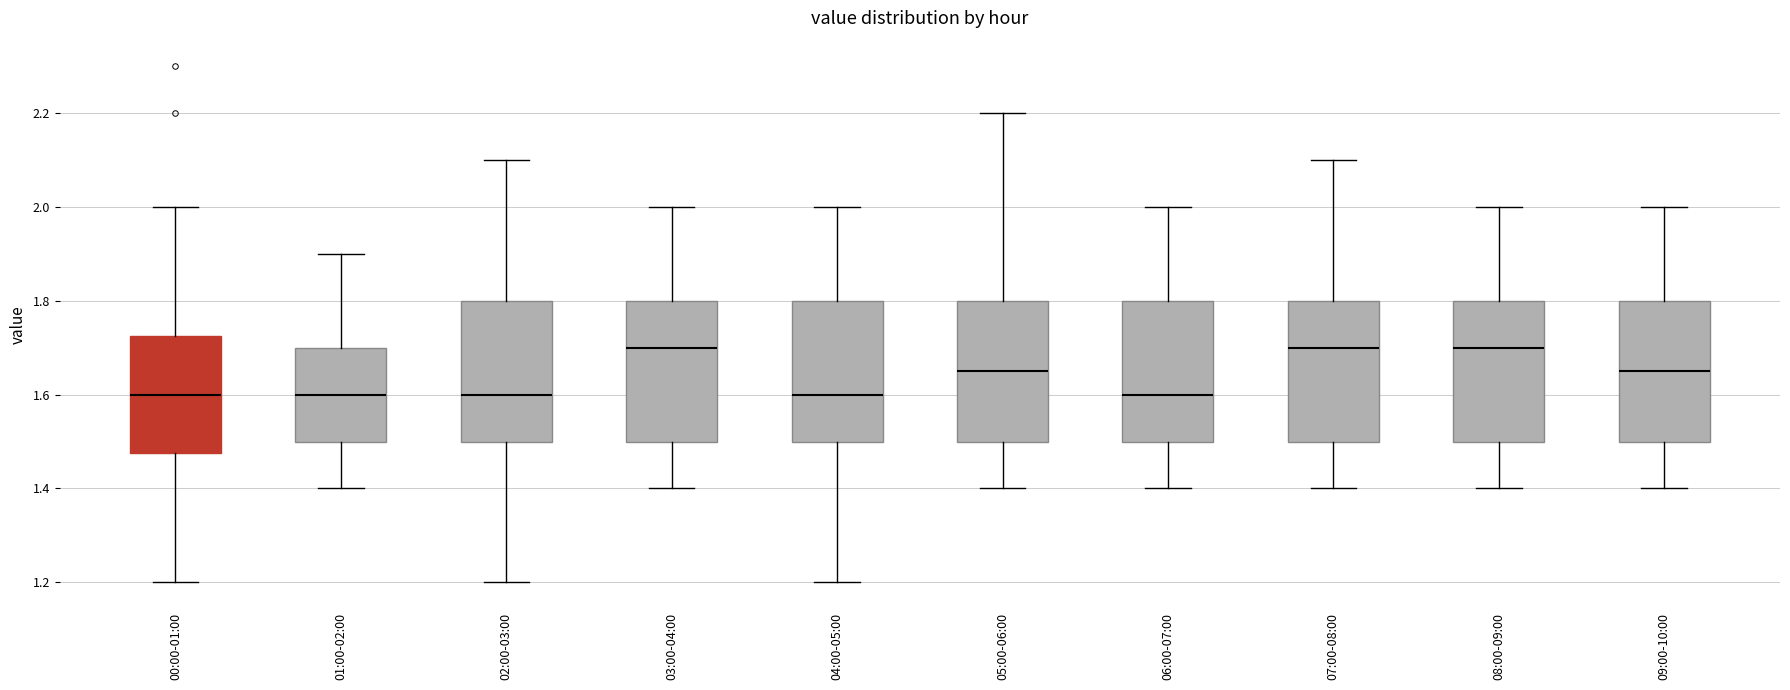

Where does the lower whisker of the box for 08:00-09:00 end on the y-axis? The values are not printed on the chart, so give them approximately, as read against the axis.

1.40